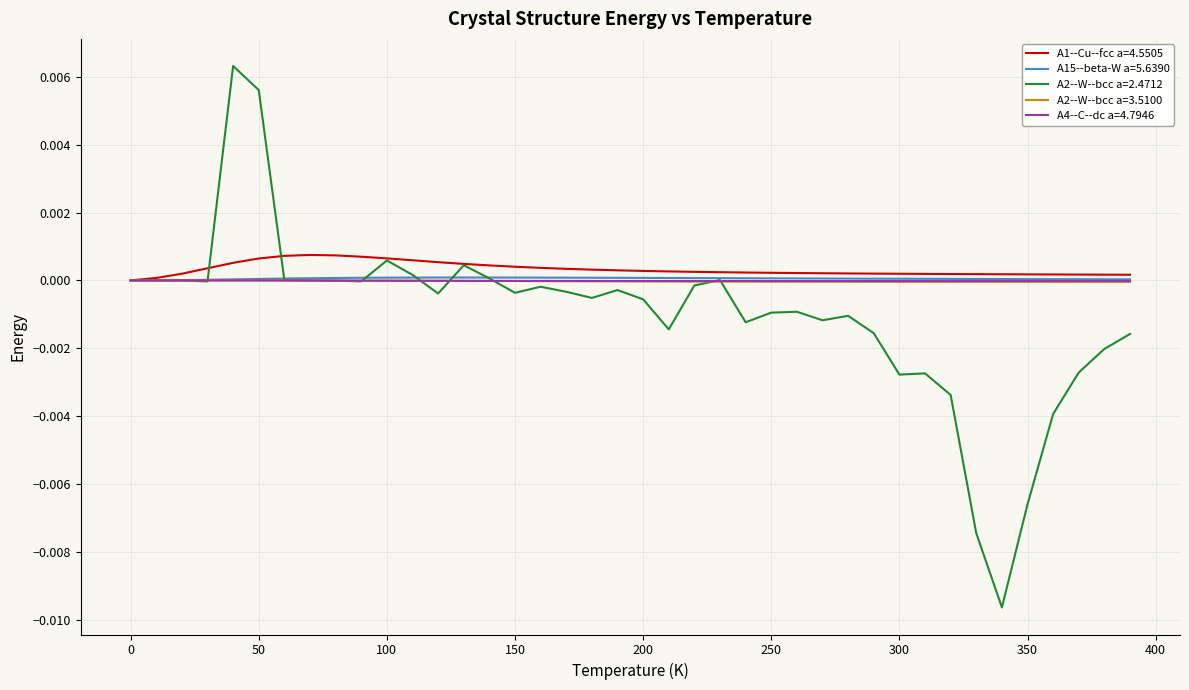

Which series has the widest spread of values?

A2--W--bcc a=2.4712